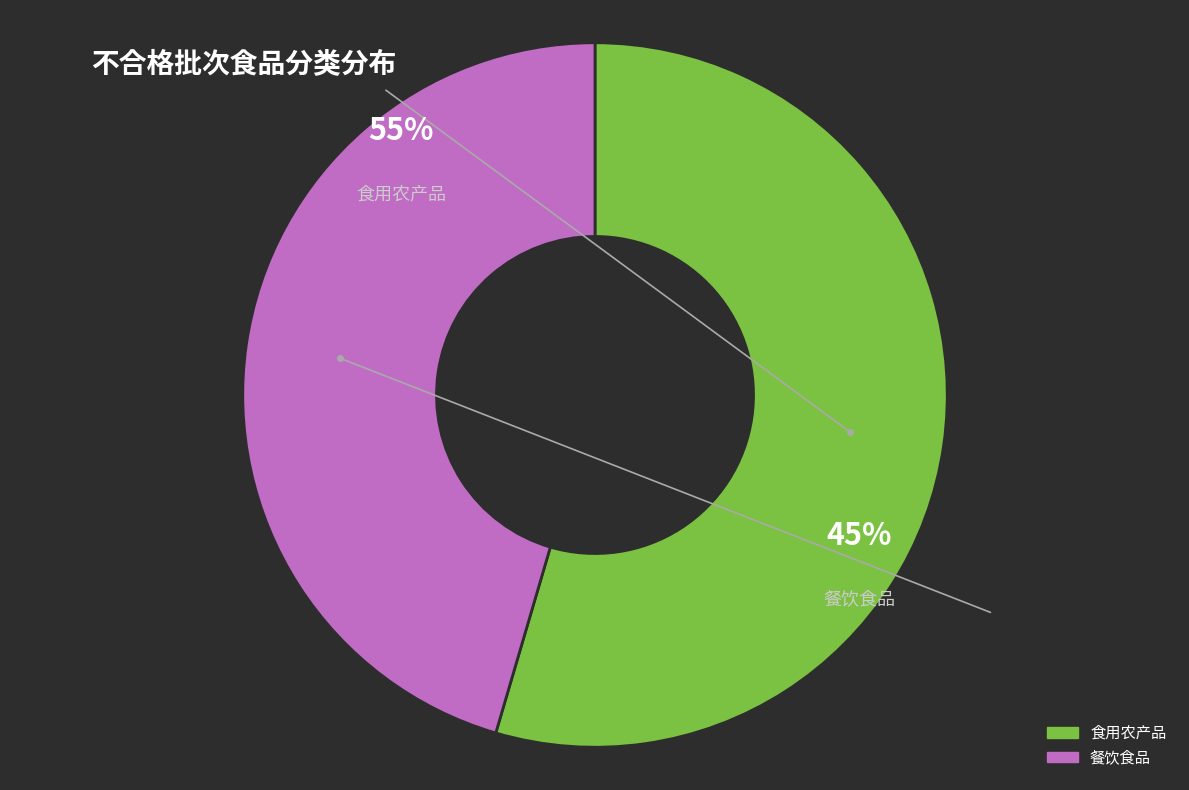

To the nearest percent, what is the combined percentage of 食用农产品 and 餐饮食品?

100%